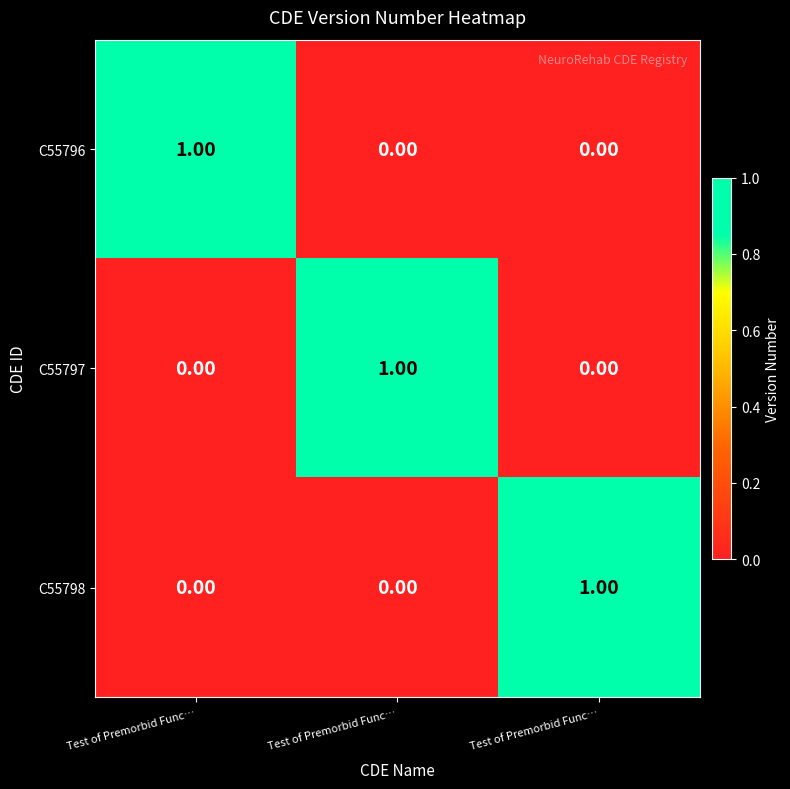

How many values in C55797 are above zero?

1